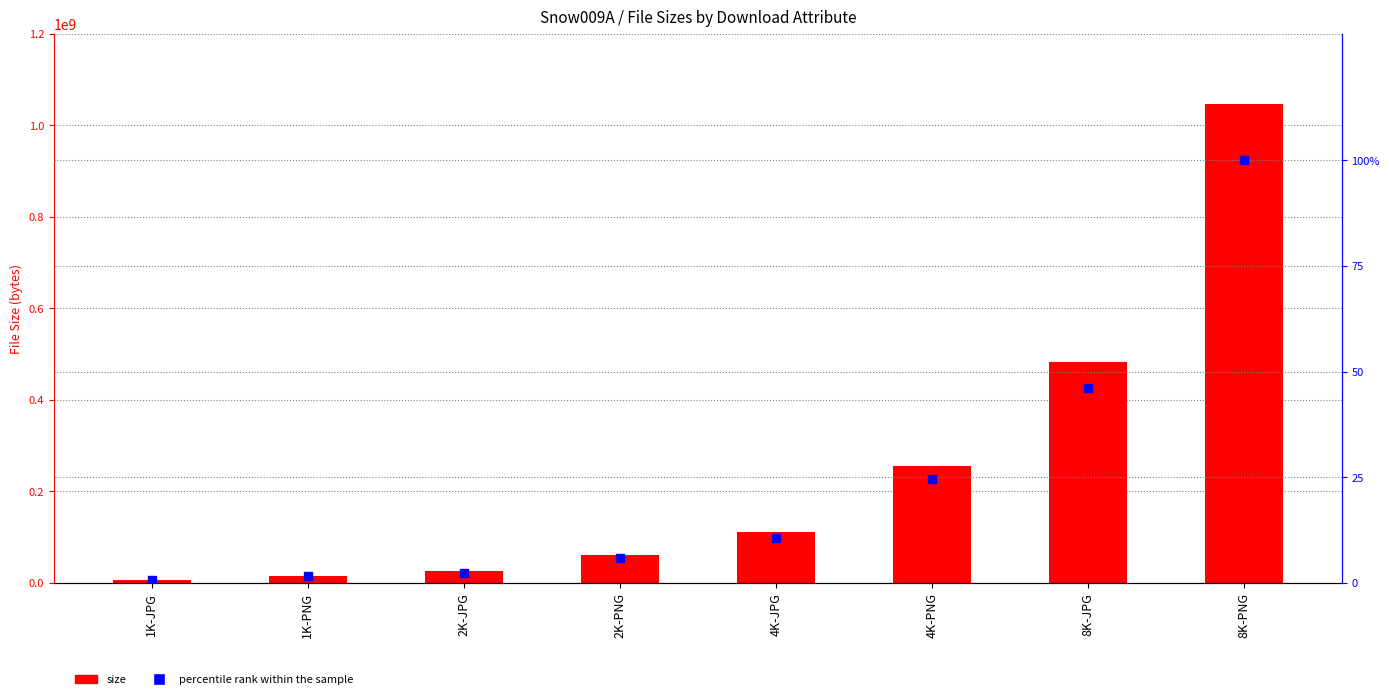

Which series contains the highest Y value?

size